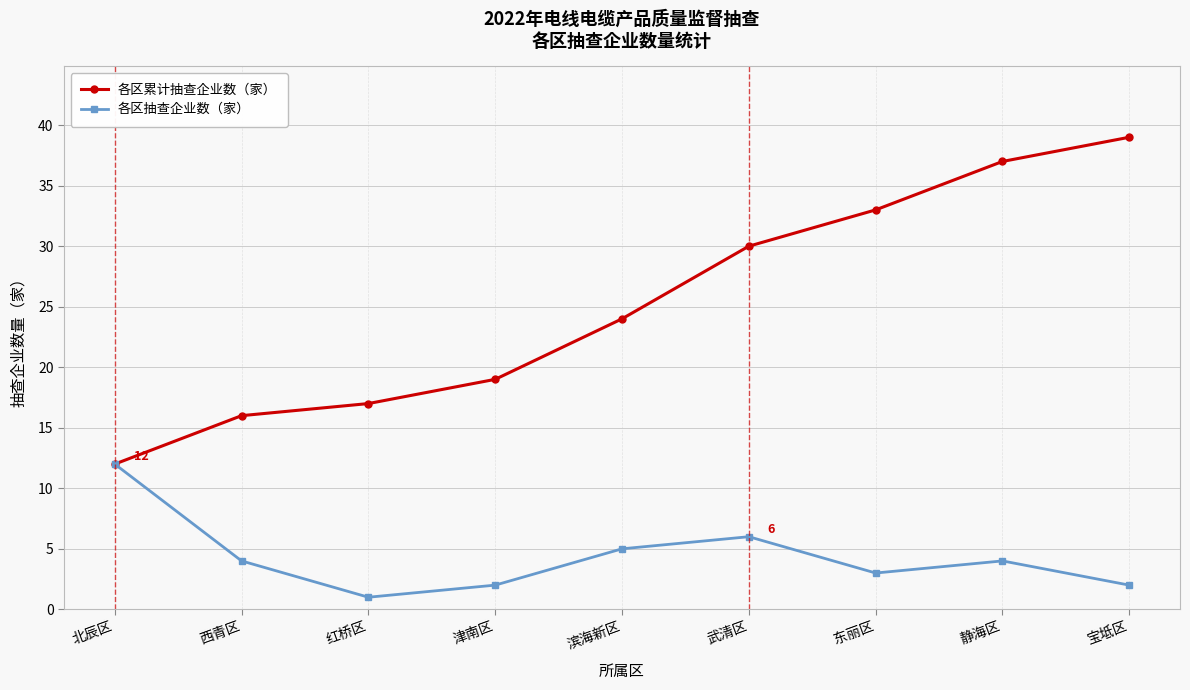

Where is the first local maximum for 各区抽查企业数（家）?

武清区